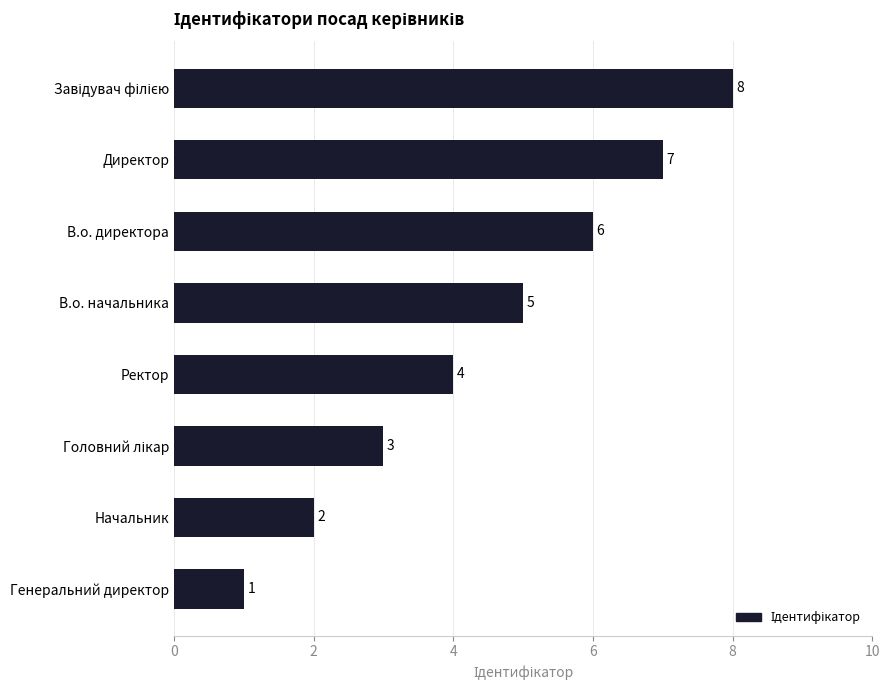

Is it true that the value at Генеральний директор is 0?

False